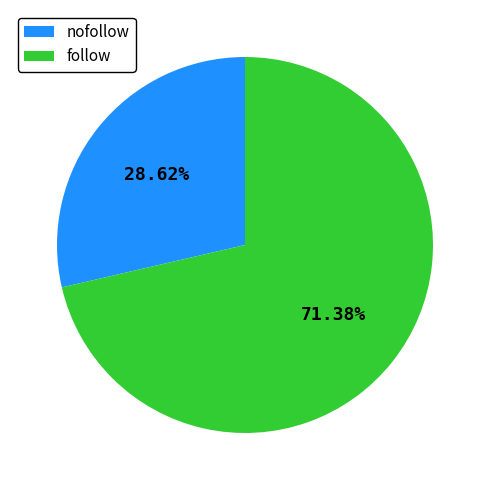

To the nearest percent, what portion does follow represent?

71%